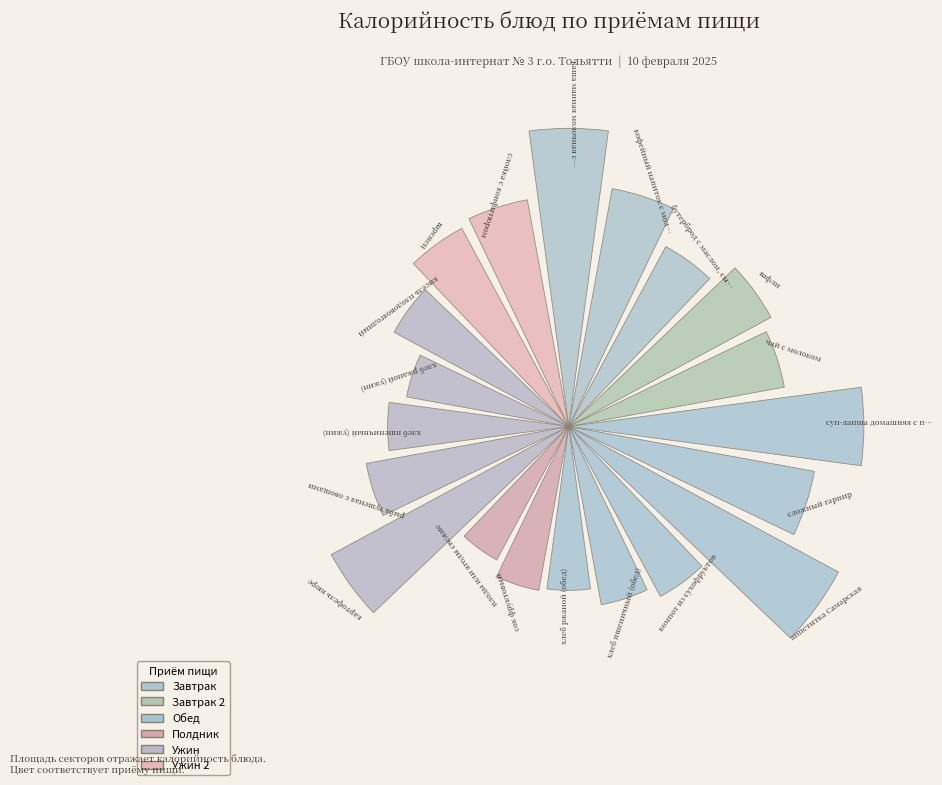

What is the change in value from суп-лапша домашняя с птицей to хлеб ржаной (обед)?

-202